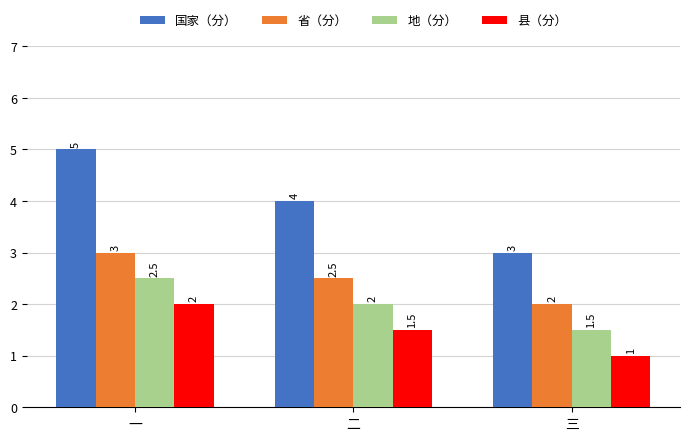

Reading left to right, transcribe all the data shown in this chart.

国家（分）: 一=5.0	二=4.0	三=3.0
省（分）: 一=3.0	二=2.5	三=2.0
地（分）: 一=2.5	二=2.0	三=1.5
县（分）: 一=2.0	二=1.5	三=1.0